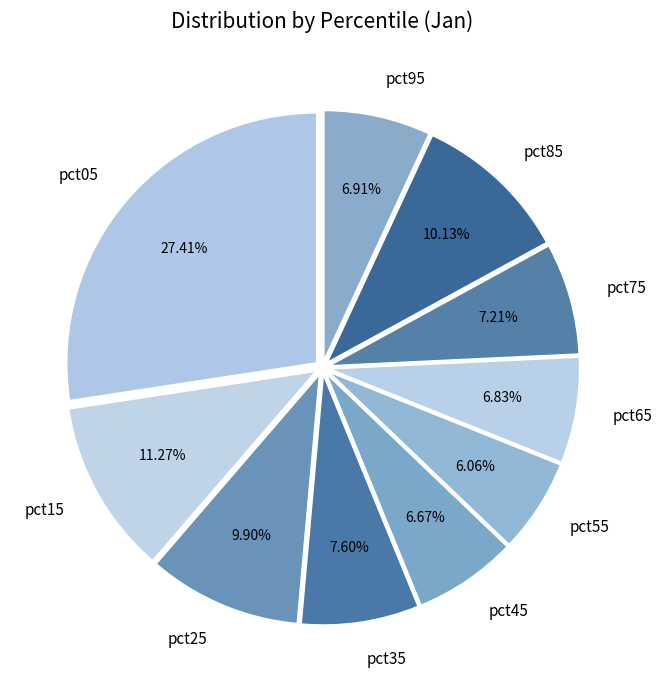

Is pct85 the majority of the pie?

No